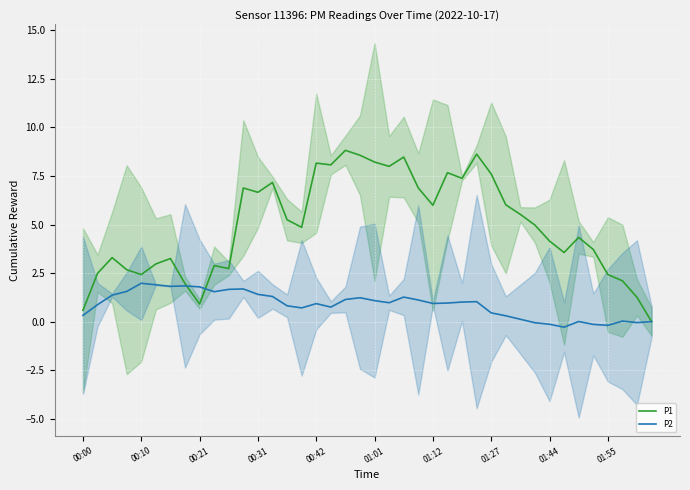

At which category is the sum across all series the highest?

18